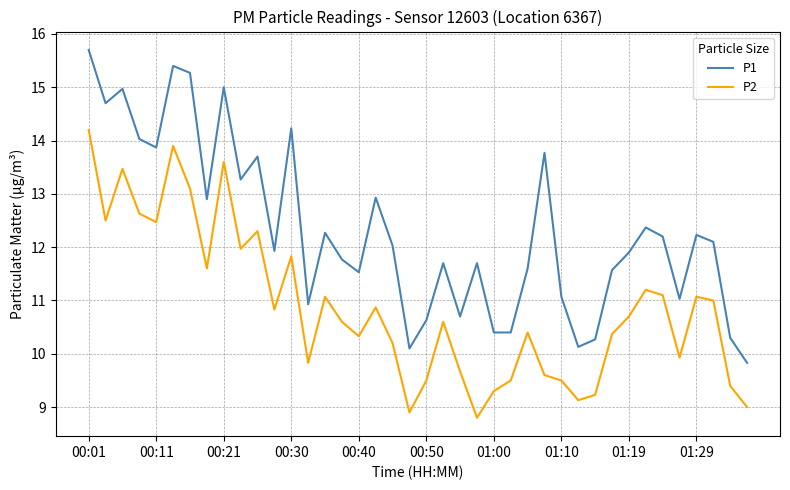

True or false: P2 has more than 1 points higher than both neighbors.

True